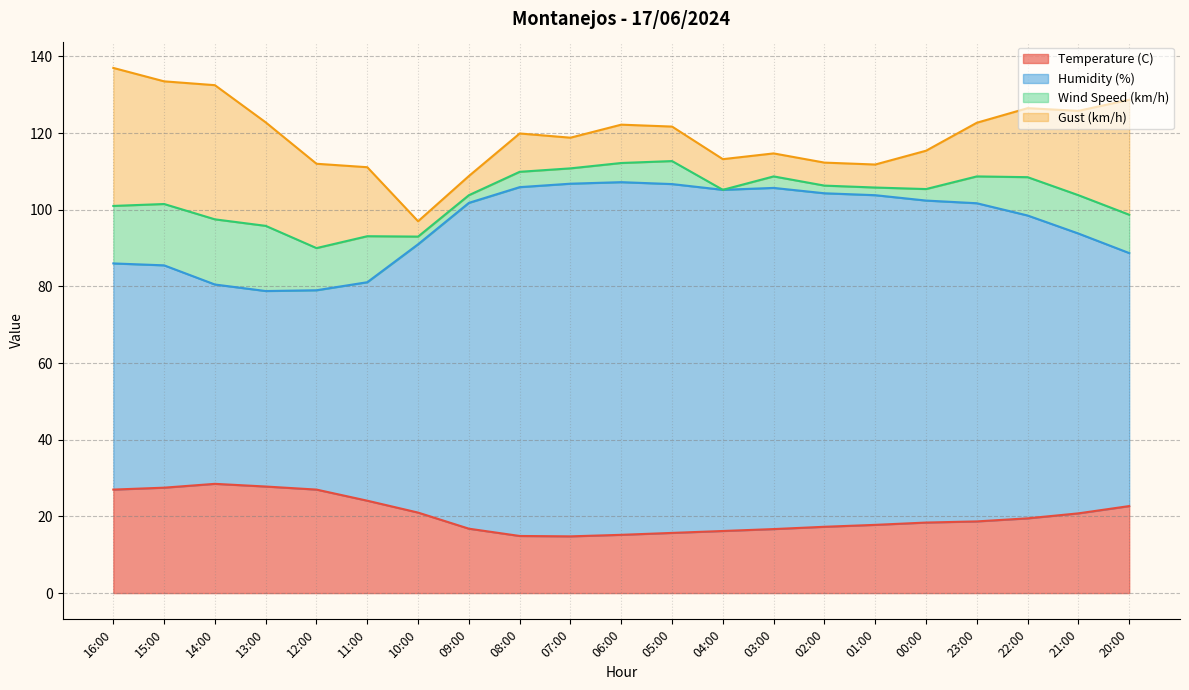

The Temperature (C) series shows 19.6 at 07:00. True or false?

False